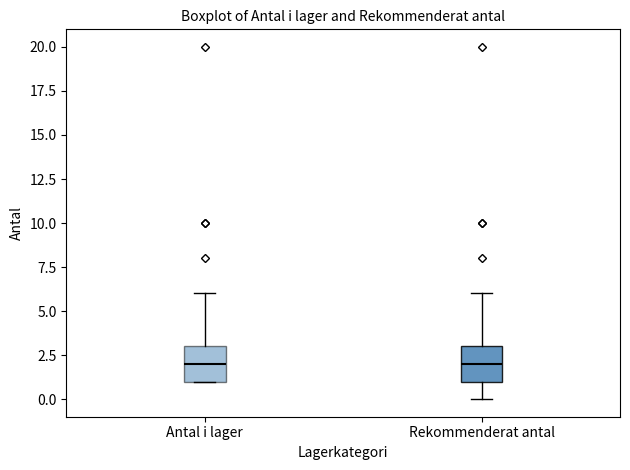

Reading left to right, read every box against the y-axis: the position of its median line, the range the box covers, and the ends of its whiskers. The values are not printed on the chart, so give them approximately, as read against the axis.

Antal i lager: median 2, box 1 to 3, whiskers 1 to 6
Rekommenderat antal: median 2, box 1 to 3, whiskers 0 to 6